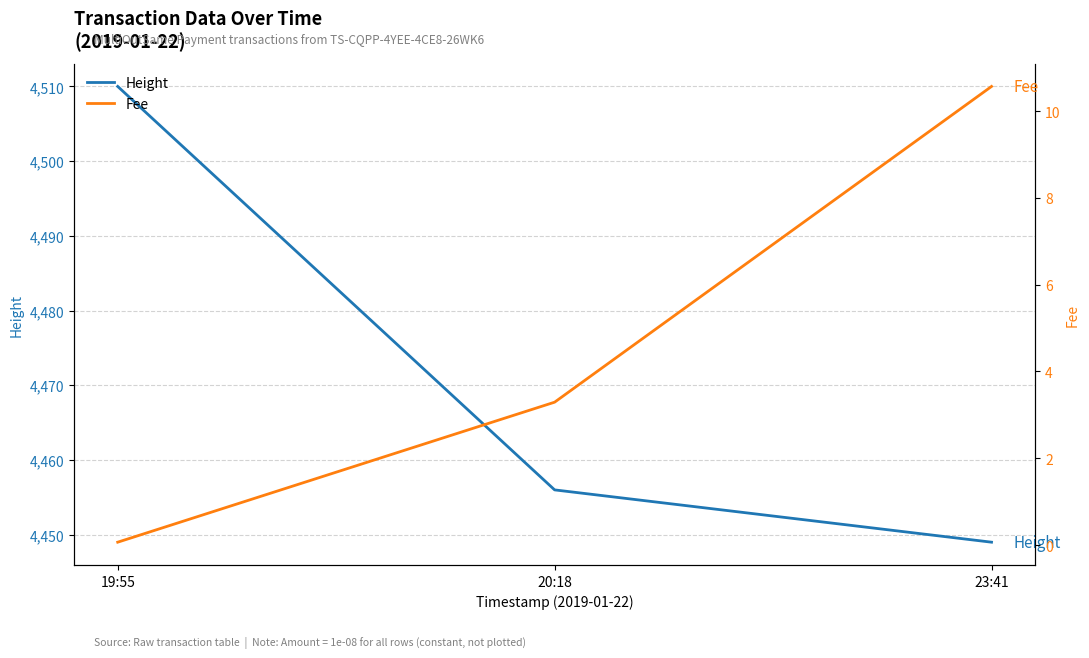

What is the difference between the highest and lowest values at 23:41?

4438.4